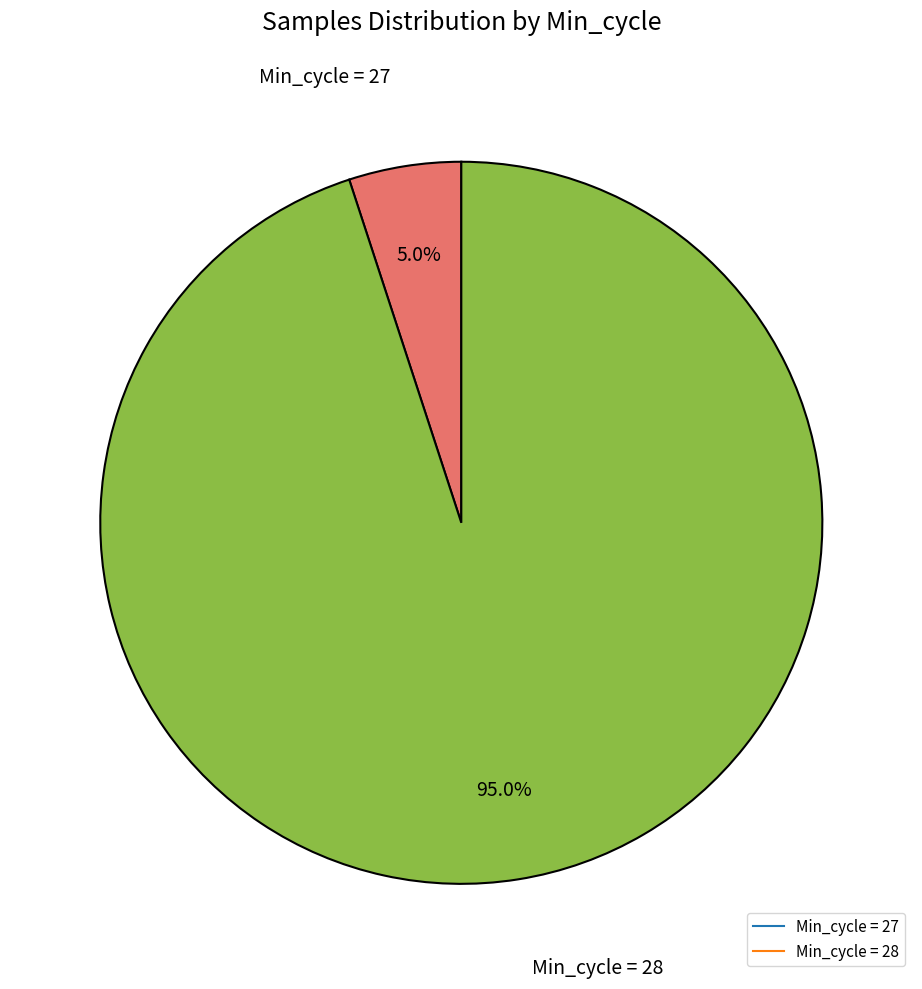

Count the number of slices in the pie.

2